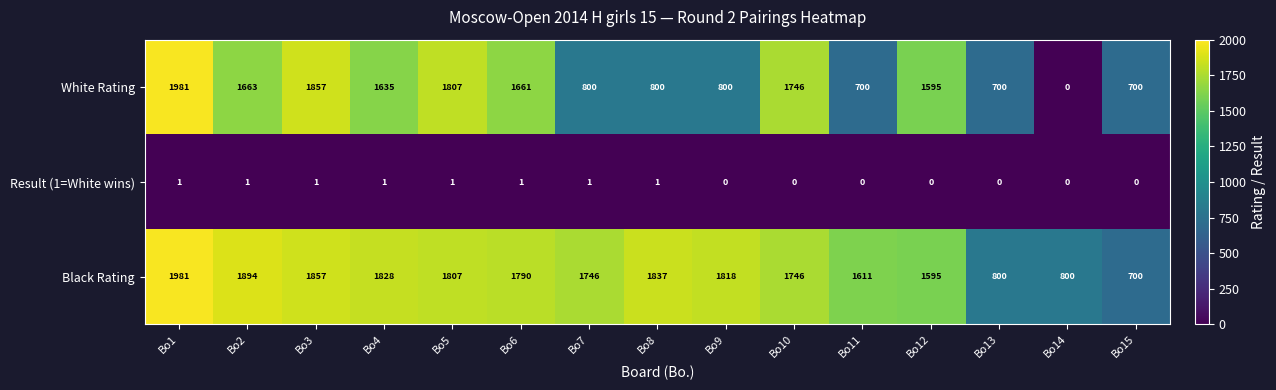

How many series are shown in this chart?

3